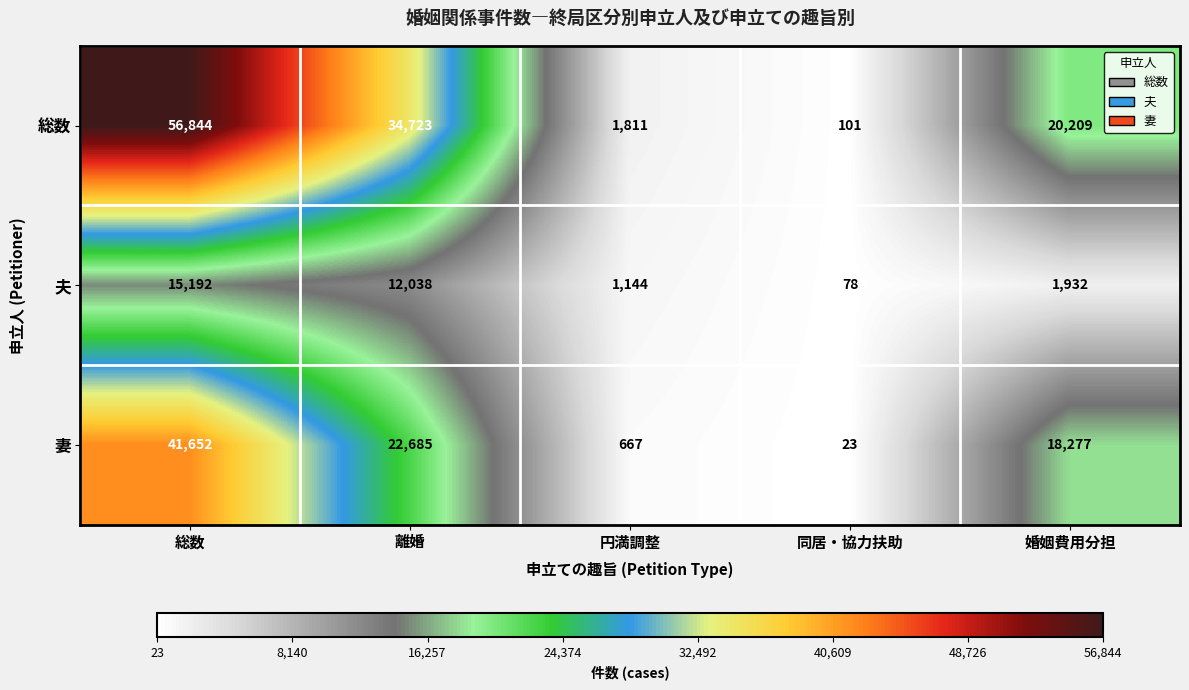

What is the greatest value displayed?

56844